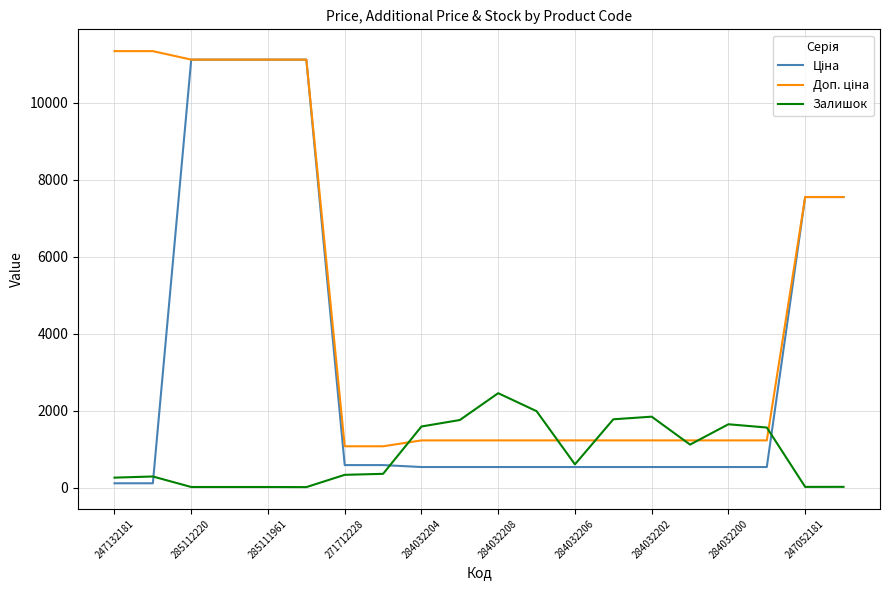

Does the chart display data point markers on the line(s)?

No